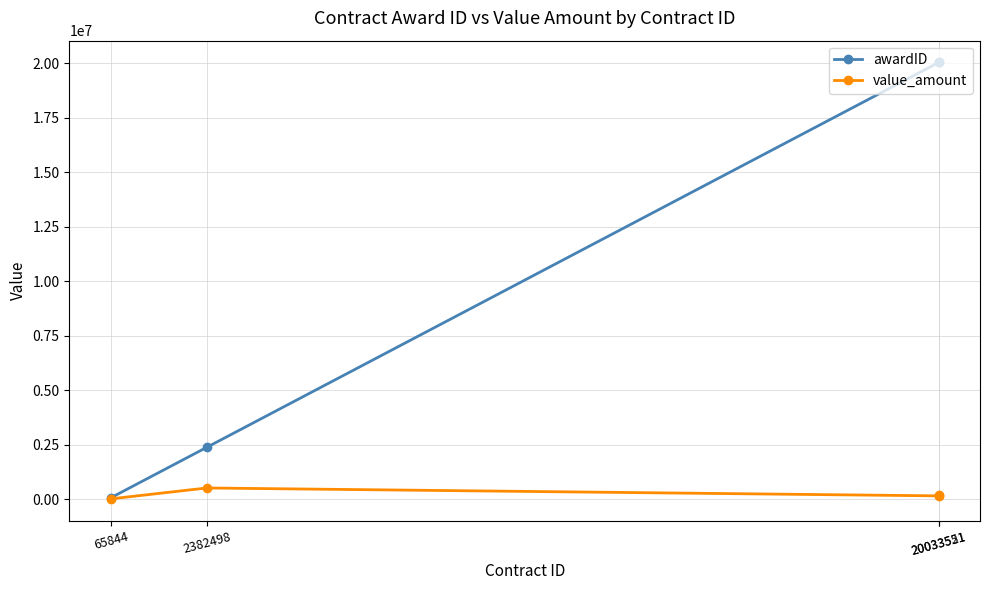

What is the value of the awardID point at the 1st from the left?

65844.0